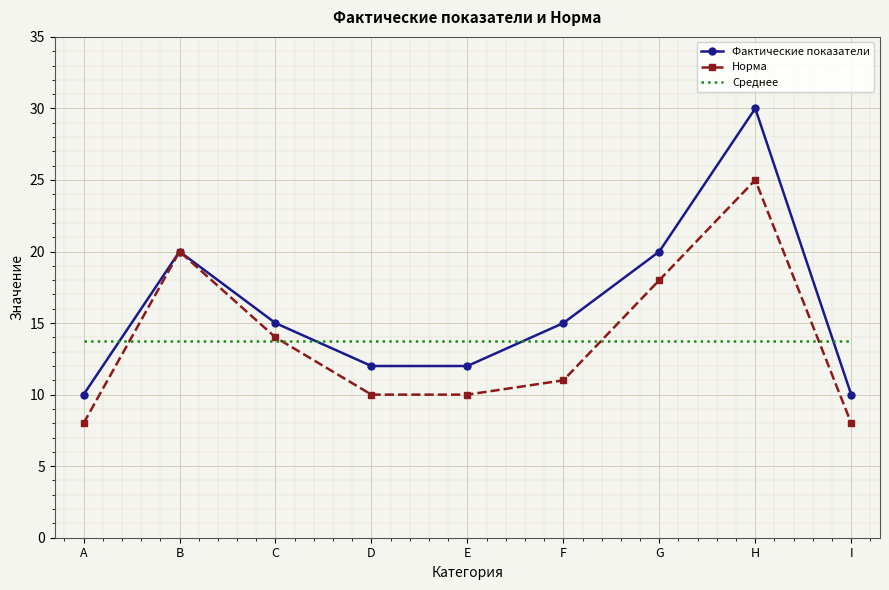

True or false: Фактические показатели and Среднее intersect in this chart.

True